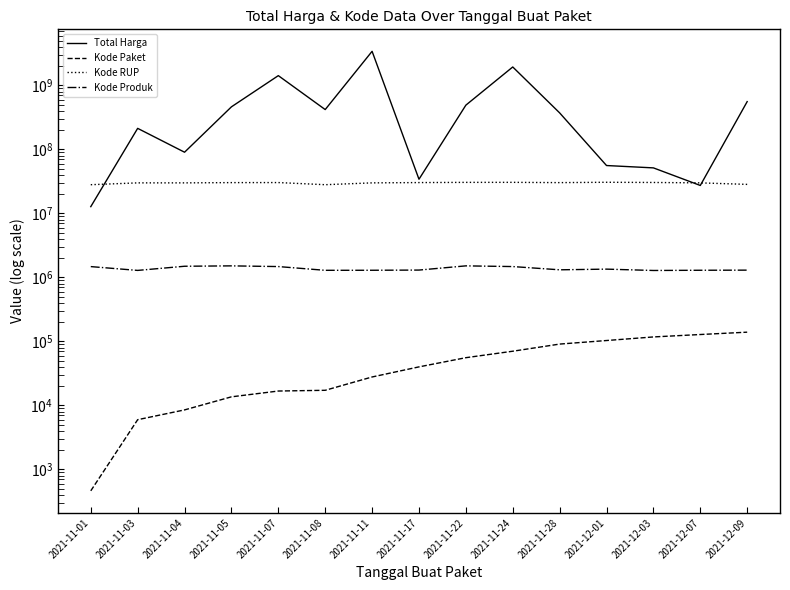

Is it true that Total Harga equals 49142882 at 2021-12-07?

False